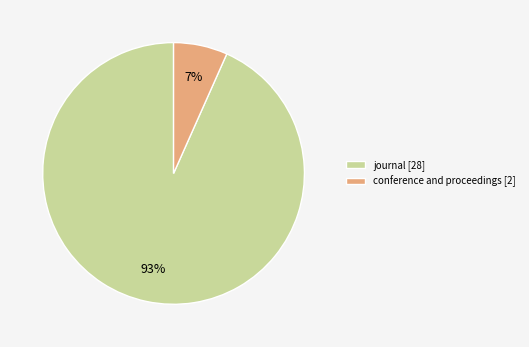

How many segments does this pie chart have?

2